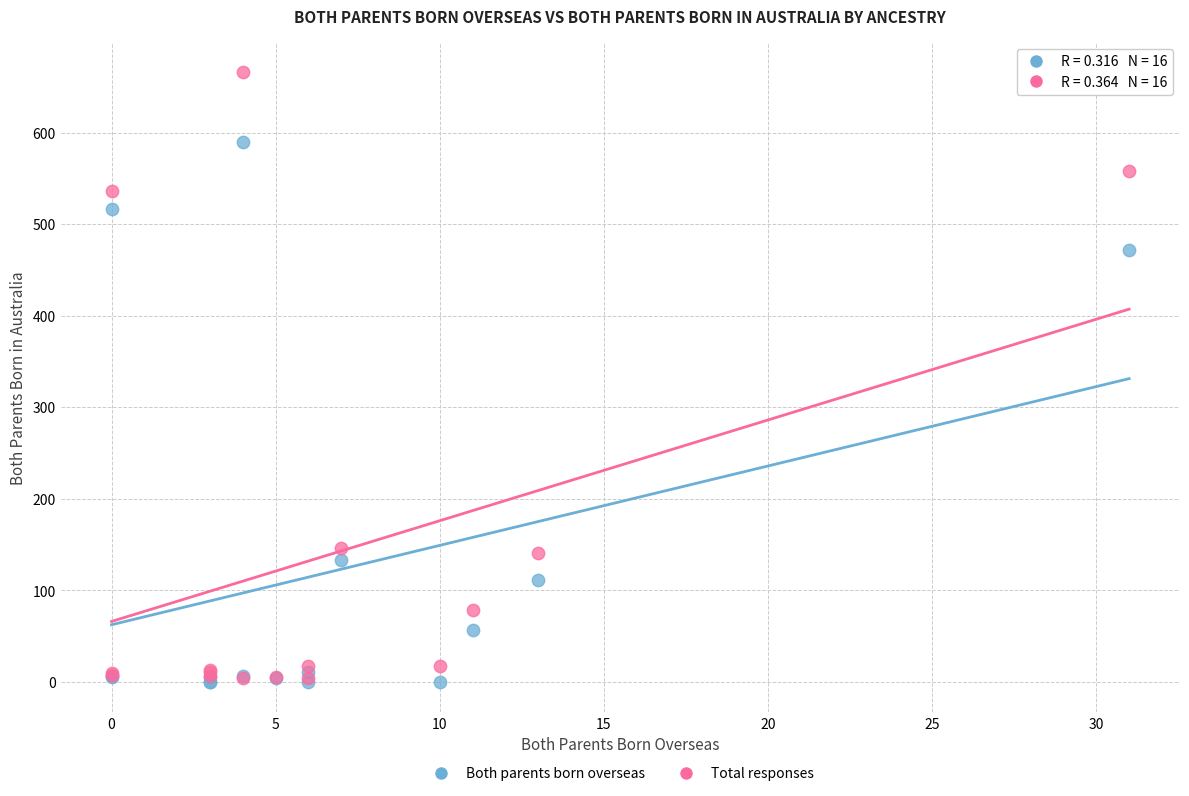

Across all series, what Y value is closest to 333?

472